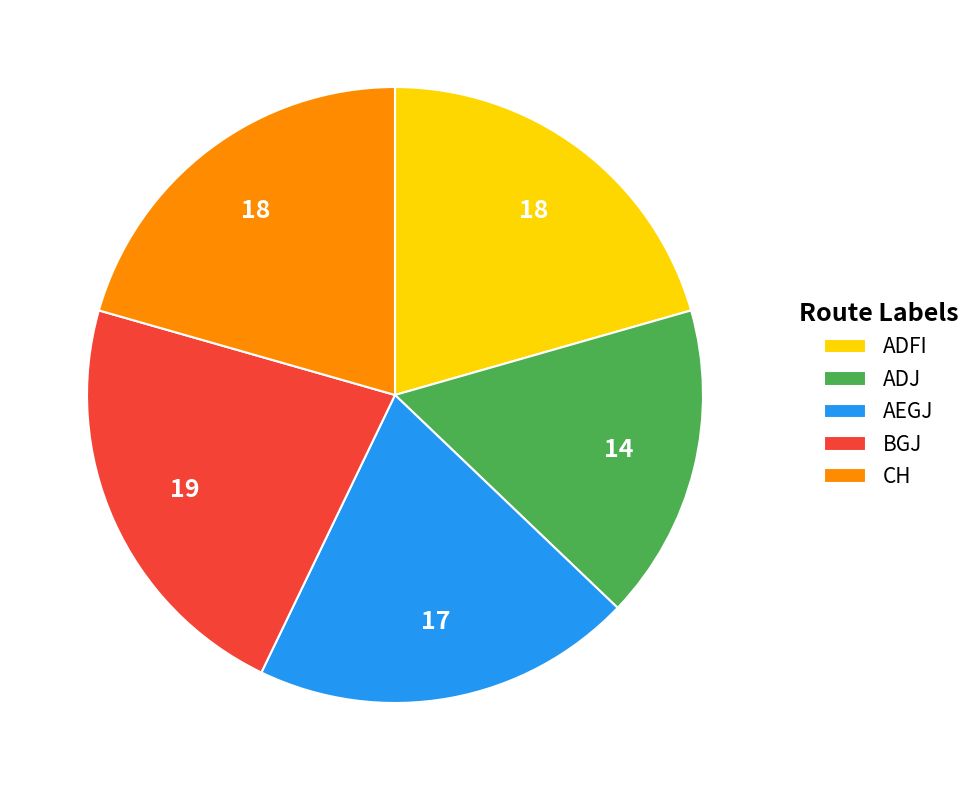

Is the sum of ADJ and ADFI greater than half?

No